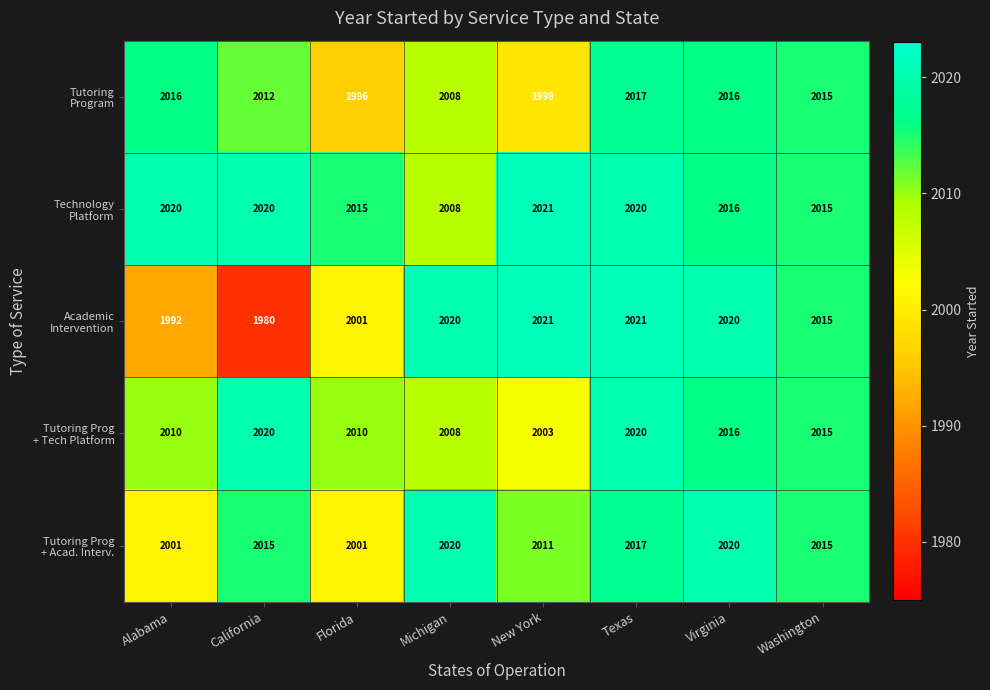

At how many categories does at least one series exceed 2013?

8